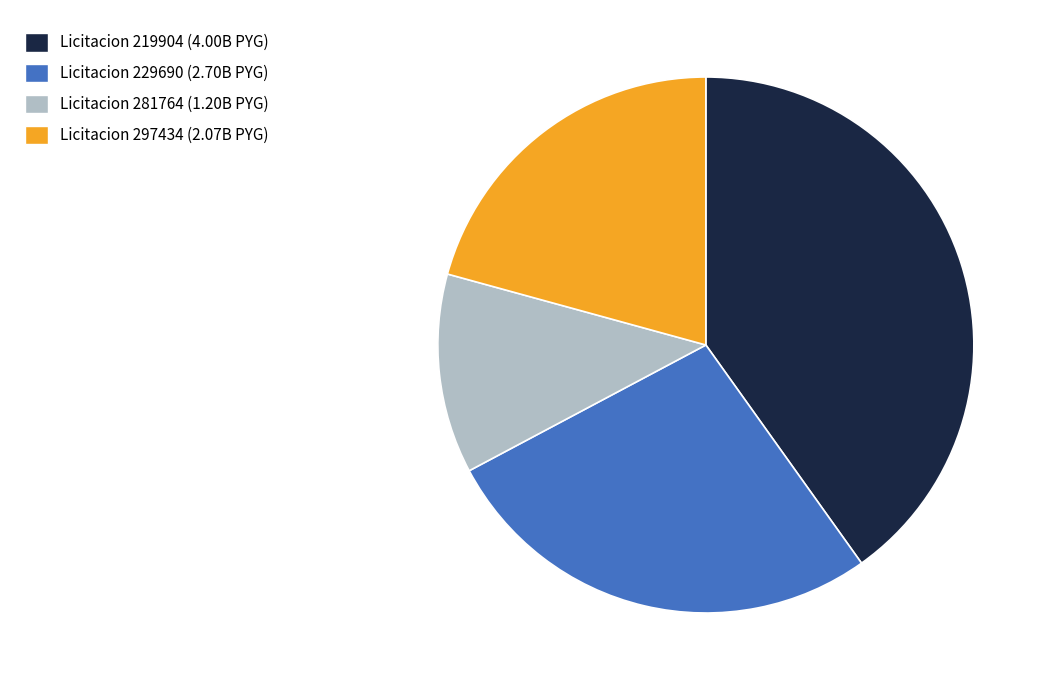

Is there any slice that represents more than half of the pie?

No